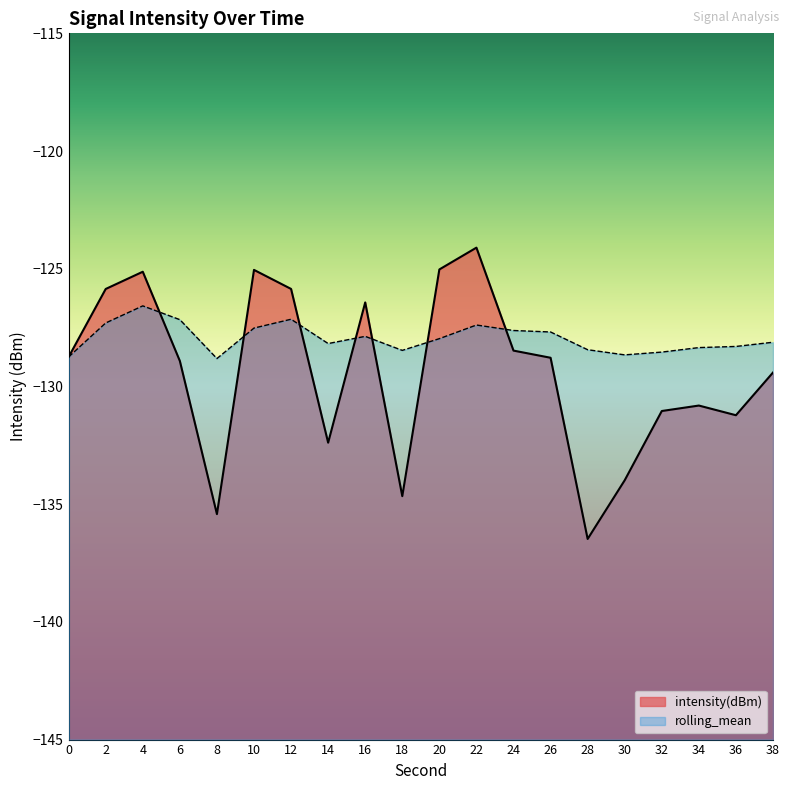

What is the average value of the rolling_mean series?

-127.9